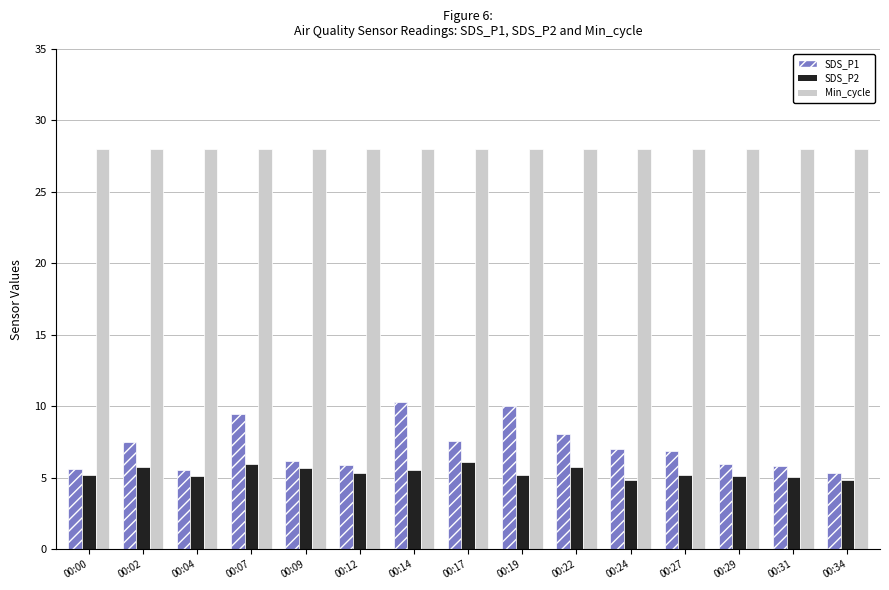

What is the difference between the maximum and minimum values in the SDS_P1 series?

5.0